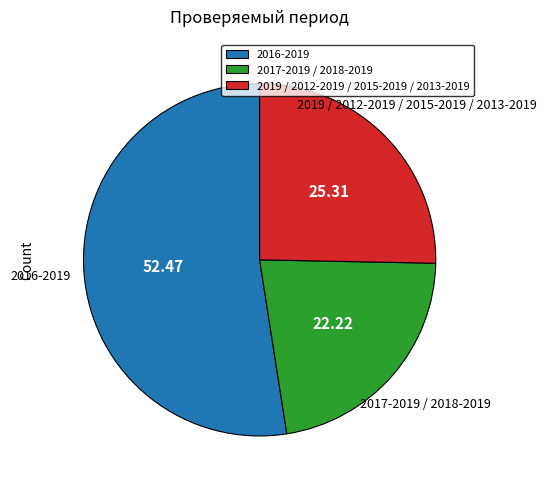

Is the sum of 2016-2019 and 2019 / 2012-2019 / 2015-2019 / 2013-2019 greater than half?

Yes